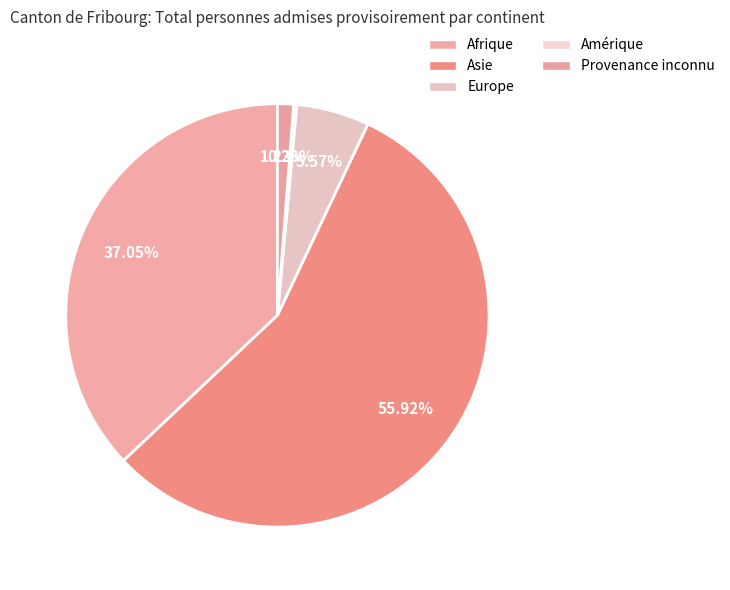

To the nearest percent, what percentage of the pie is Europe?

6%